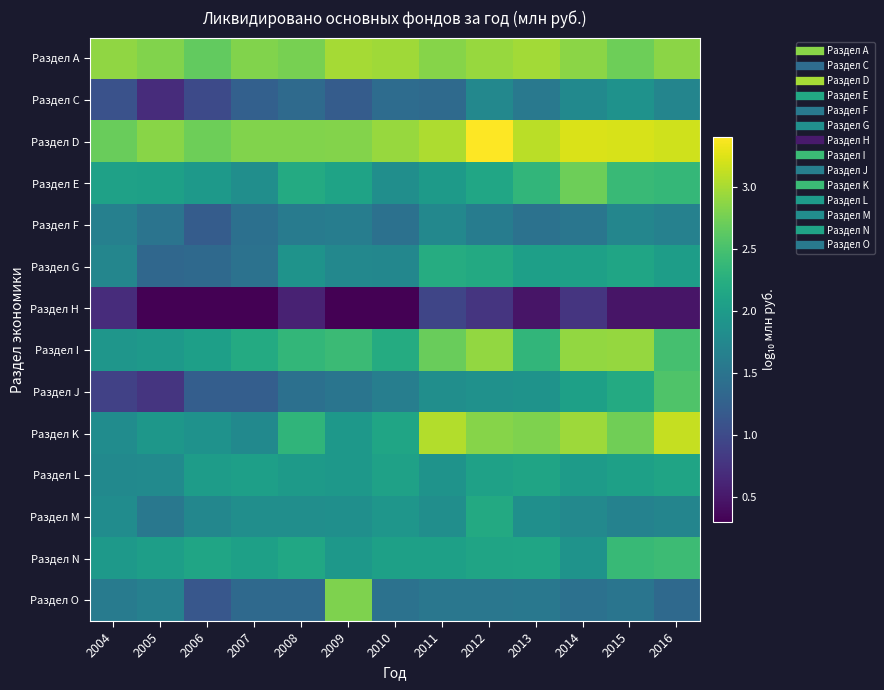

Count the number of categories in the chart.

13